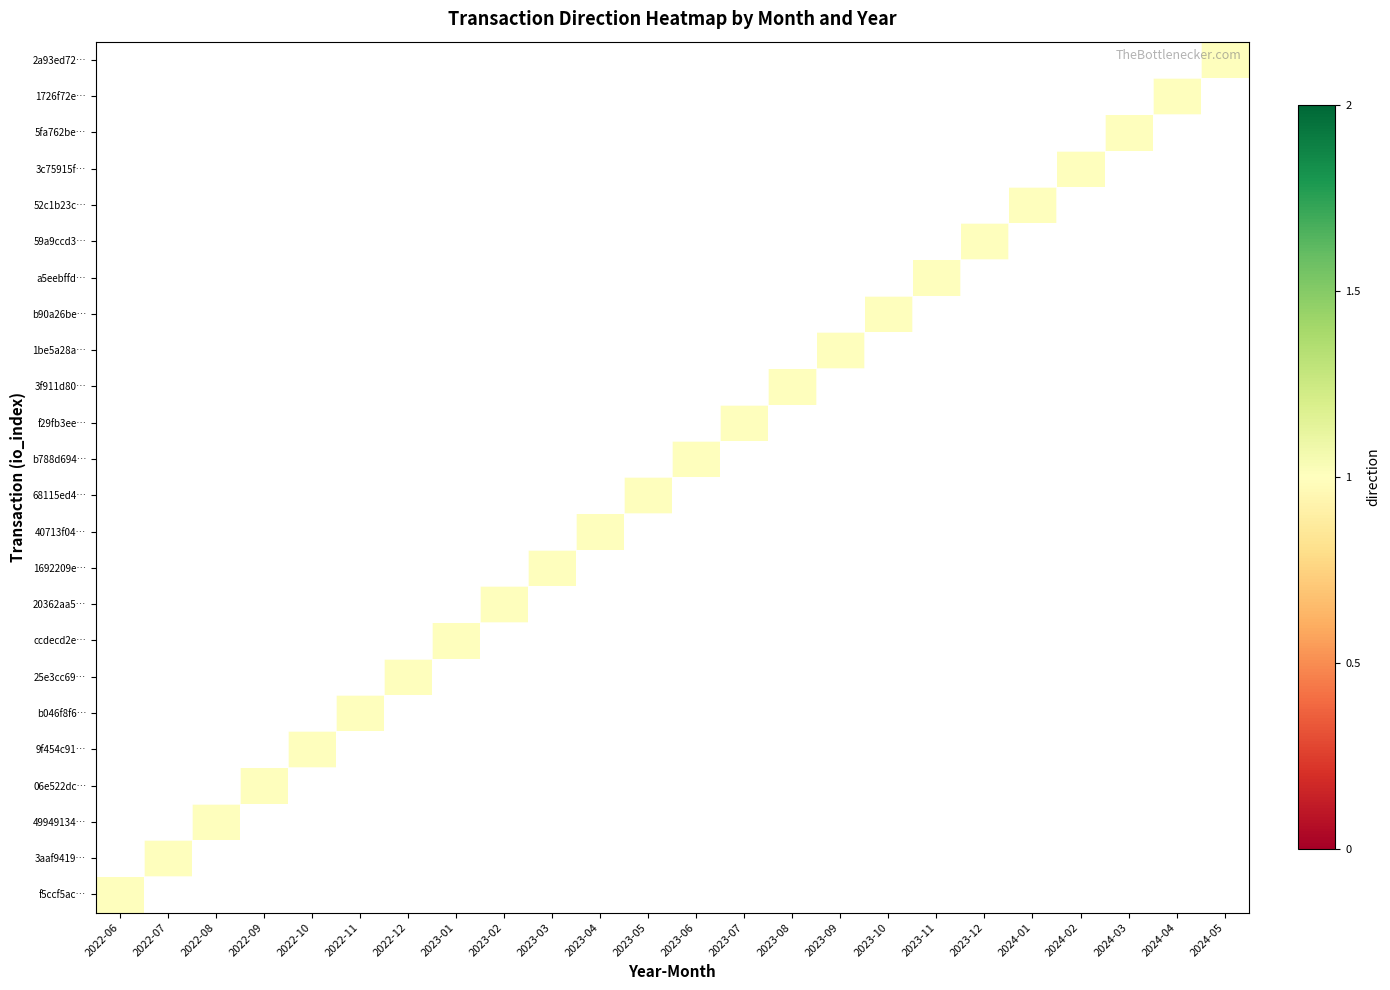

What is the maximum value shown in the chart?

1.0